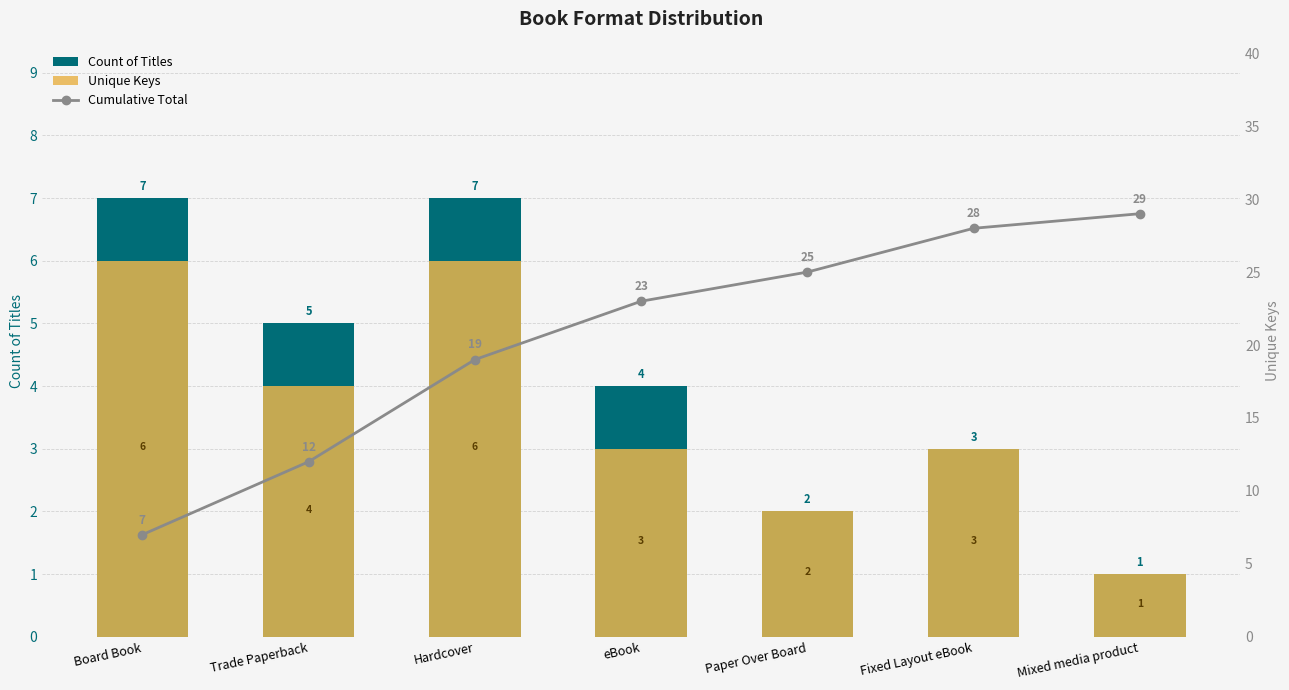

True or false: Cumulative Total has a value of 14 at eBook.

False